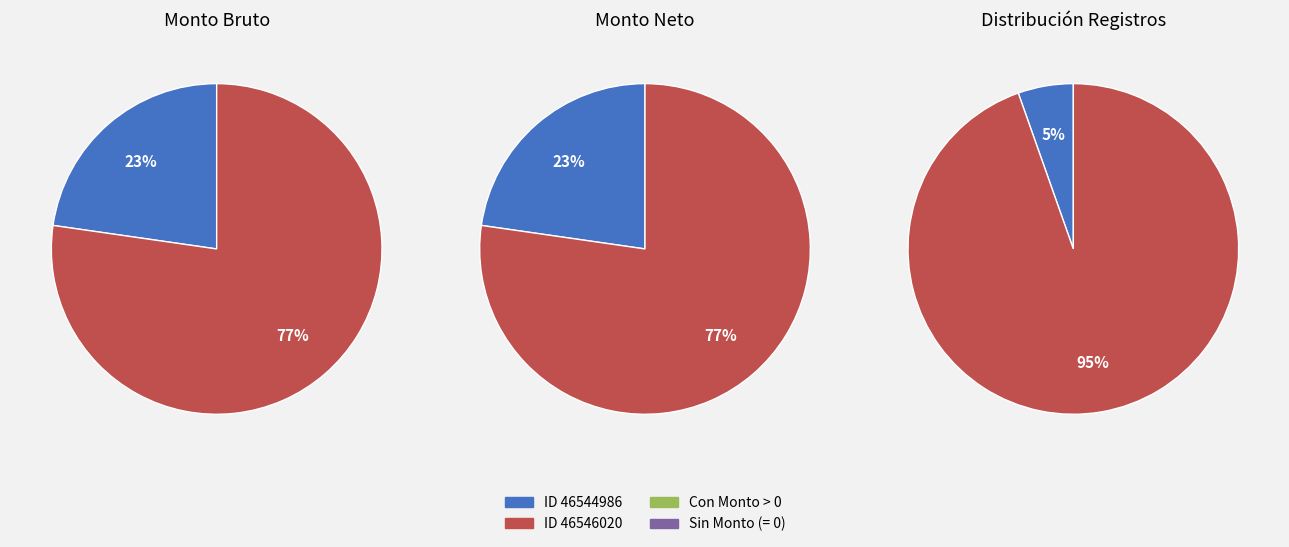

The ES - ESTIMULOS POR AÑOS DE SERVICIO slice represents 1% of the pie. True or false?

False